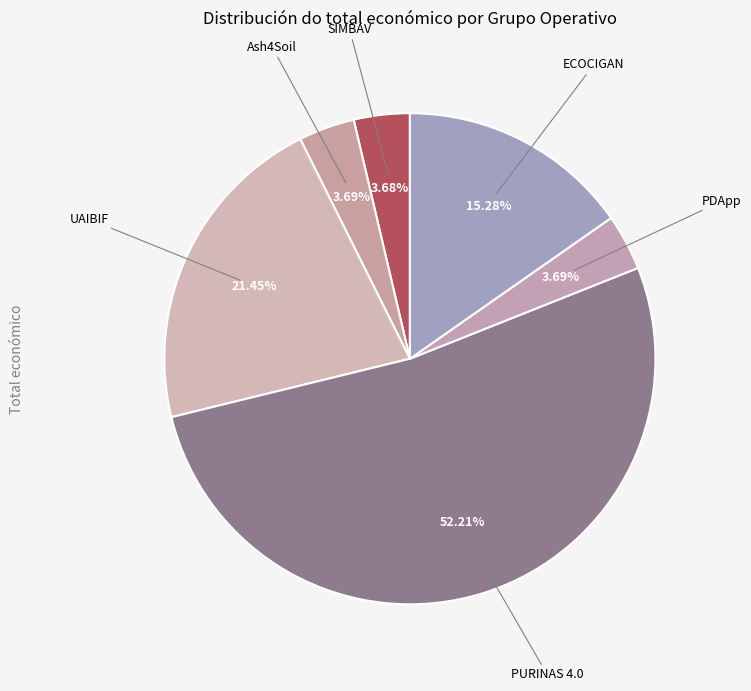

Is PURINAS 4.0 the majority of the pie?

Yes